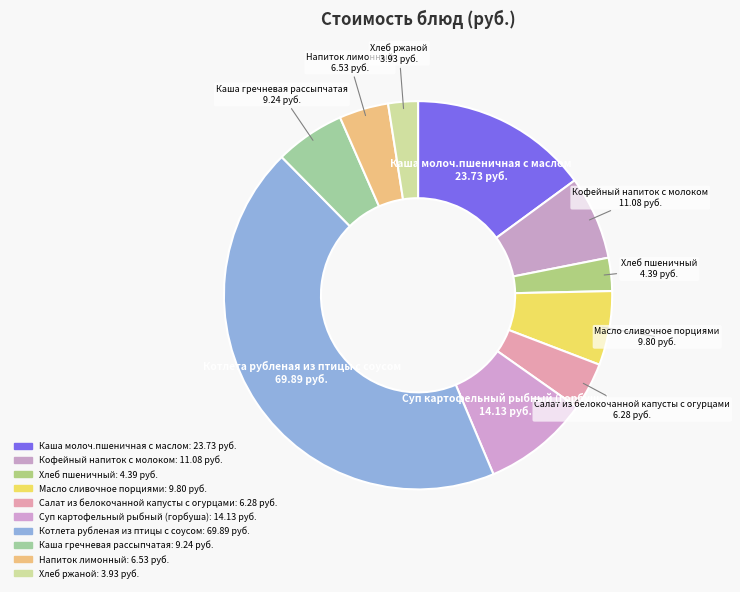

How many slices are in this pie chart?

10